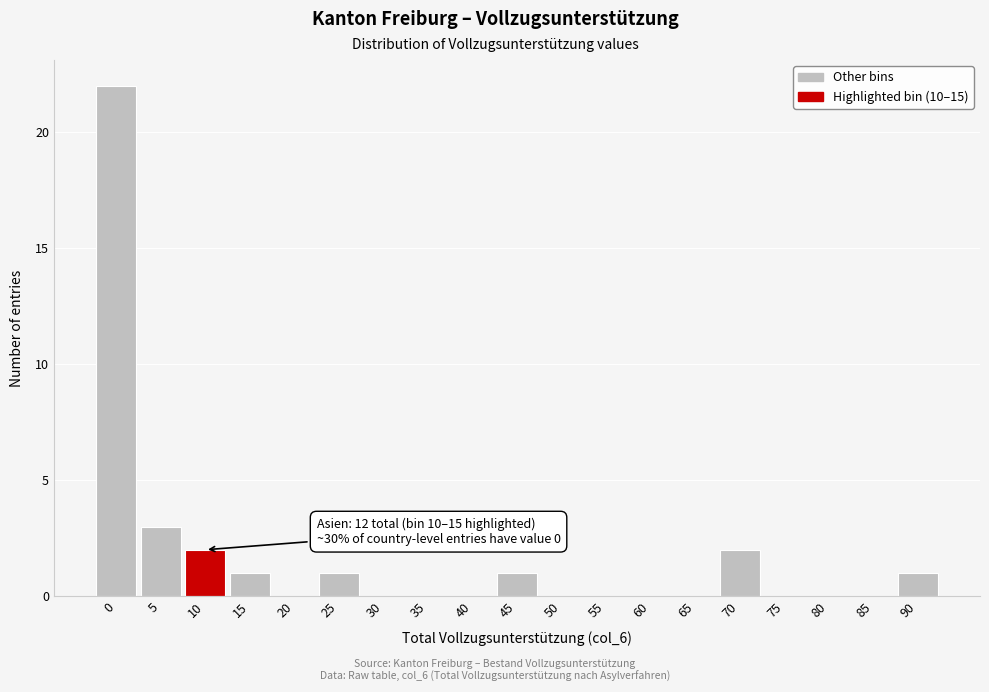

Reading left to right, what are all the values shown in this chart?

0=22	5=3	10=2	15=1	20=0	25=1	30=0	35=0	40=0	45=1	50=0	55=0	60=0	65=0	70=2	75=0	80=0	85=0	90=1